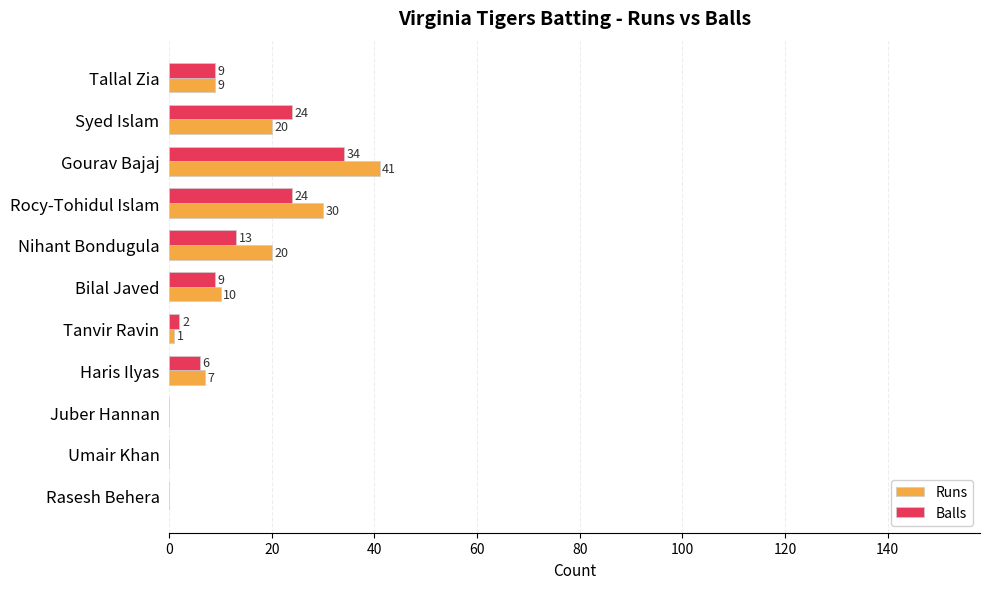

At which label is Balls closest to 17?

Nihant Bondugula